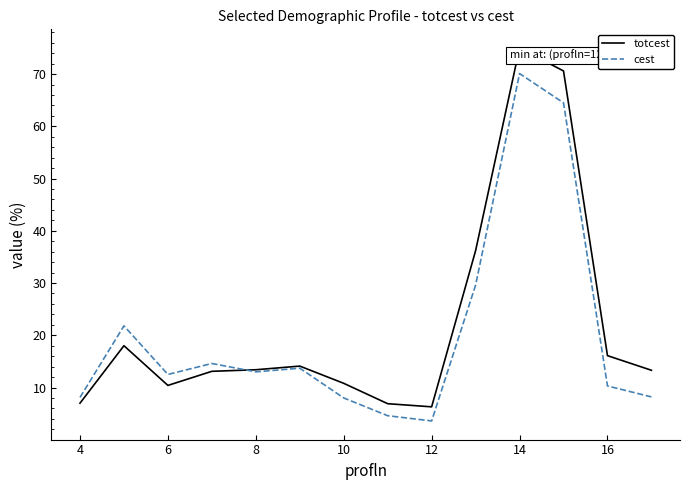

What is the lowest value of the cest series?

3.6